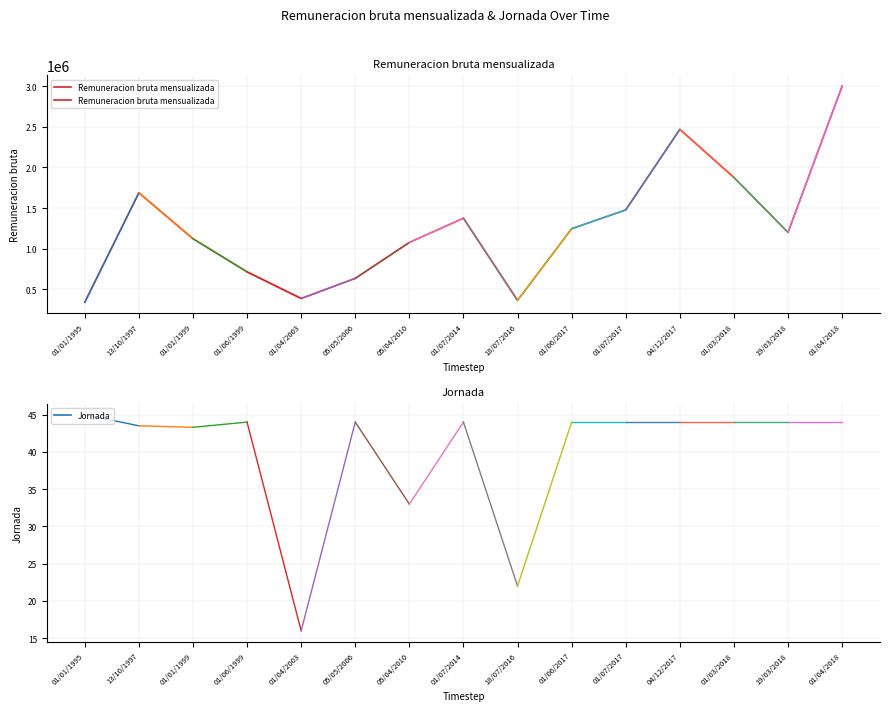

How many lines are shown in the chart?

1